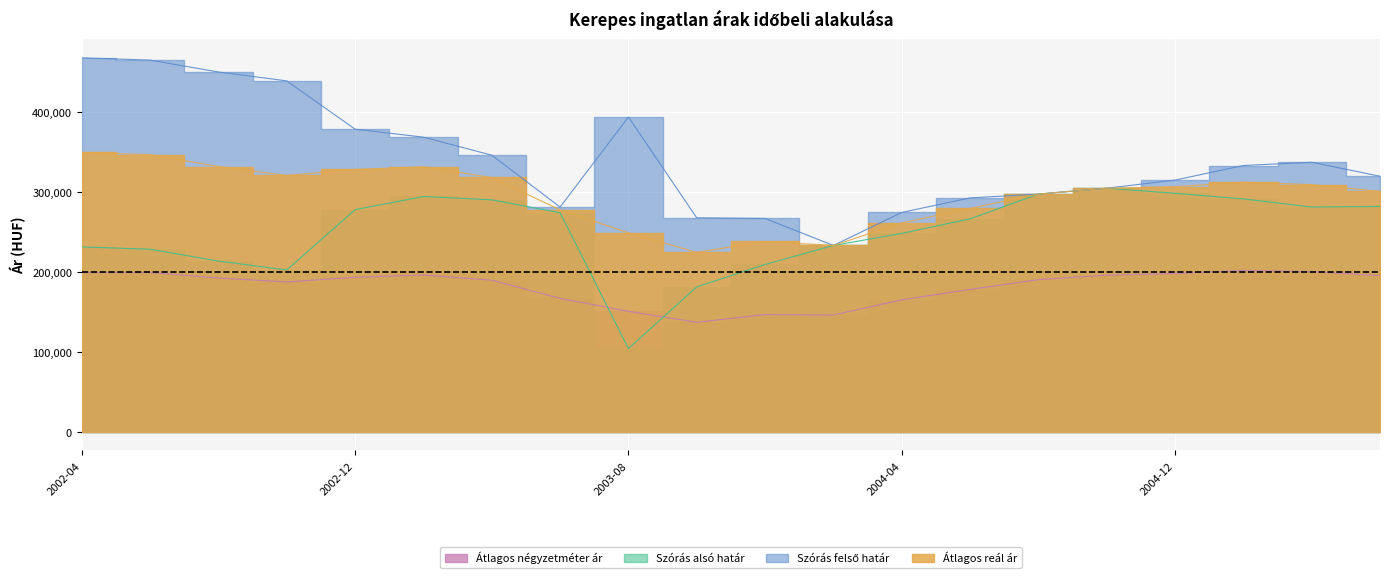

Reading left to right, what are all the values shown in this chart?

Átlagos négyzetméter ár: 199423	199423	192556	187665	193478	196384	189845	167043	150847	137118	146766	146270	165249	178240	190519	196162	198173	202072	200595	195510
Szórás alsó határ: 231518	228628	213805	202614	278127	294653	290493	274347	104204	181474	209495	233325	248408	266666	297686	304995	298683	291620	281443	282225
Szórás felső határ: 468282	465392	450569	439378	378927	368959	346401	281417	394114	267968	267157	233325	274644	292902	297686	304995	315189	333454	337547	320025
Átlagos reál ár: 349900	347010	332187	320996	328527	331806	318447	277882	249159	224721	238326	233325	261526	279784	297686	304995	306936	312537	309495	301125